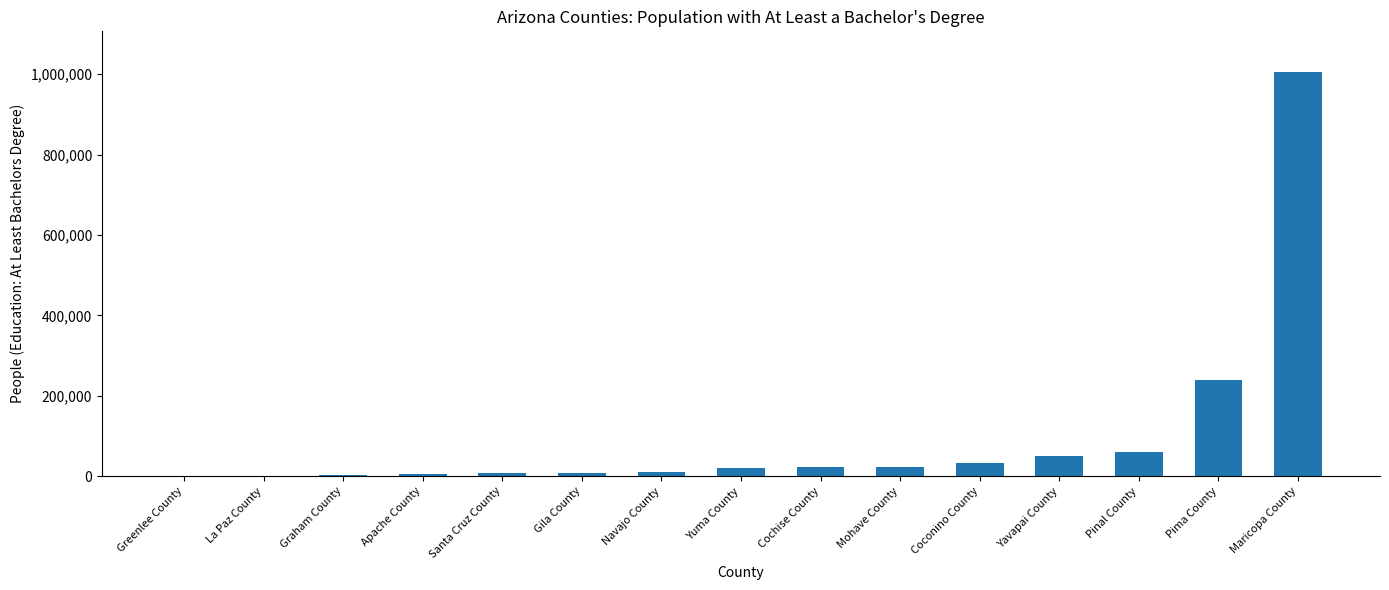

True or false: the data shows 22569 at Cochise County.

True